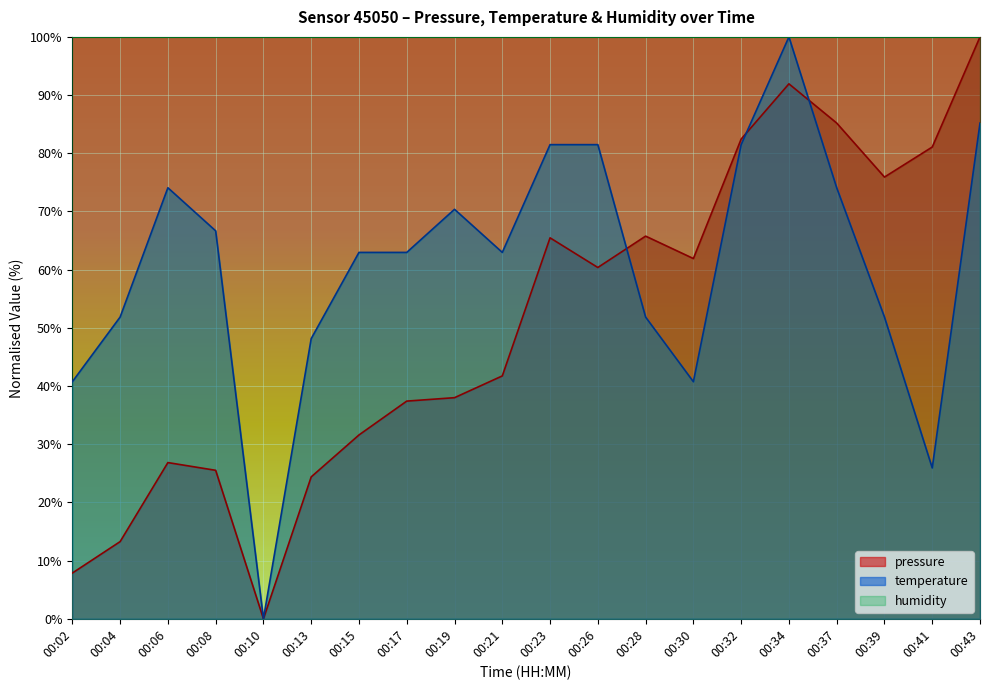

Which series has the largest range (max minus min)?

pressure